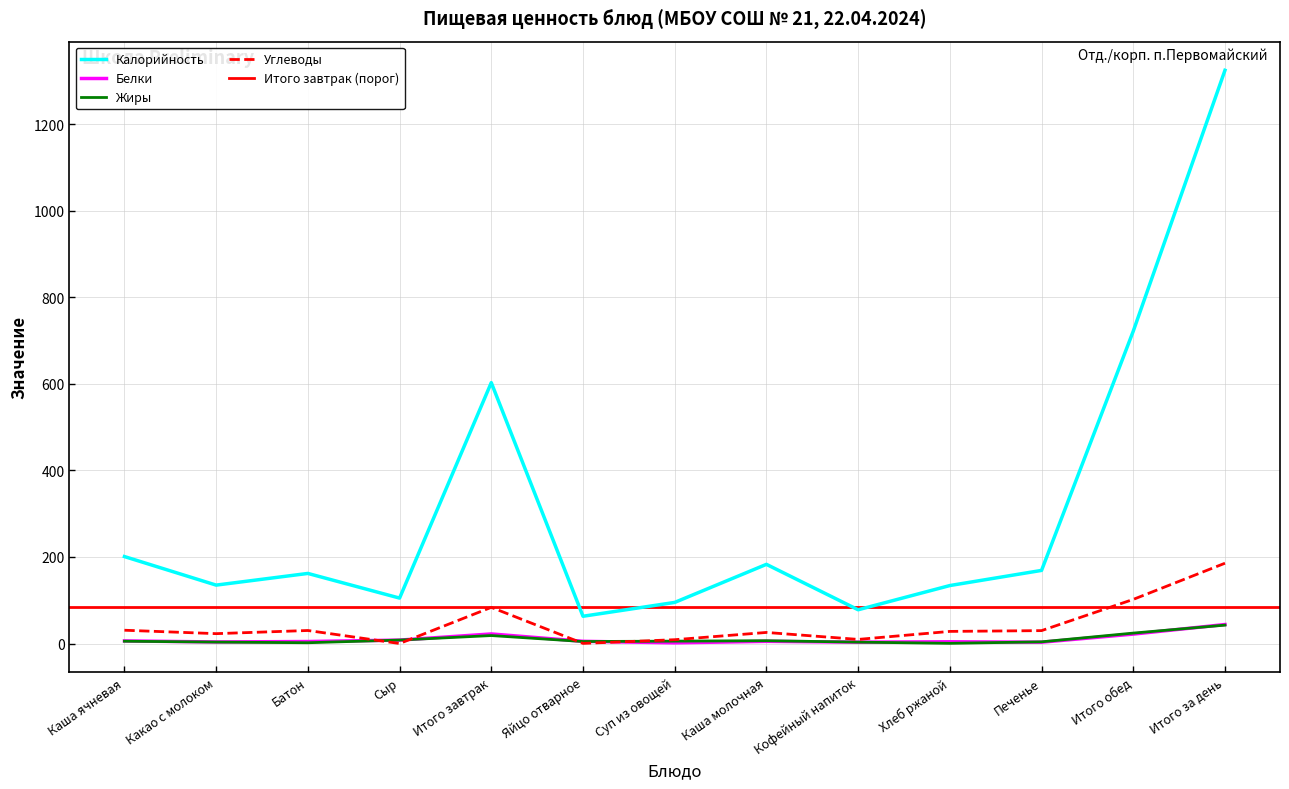

Which has a higher value, Итого завтрак or Батон?

Итого завтрак